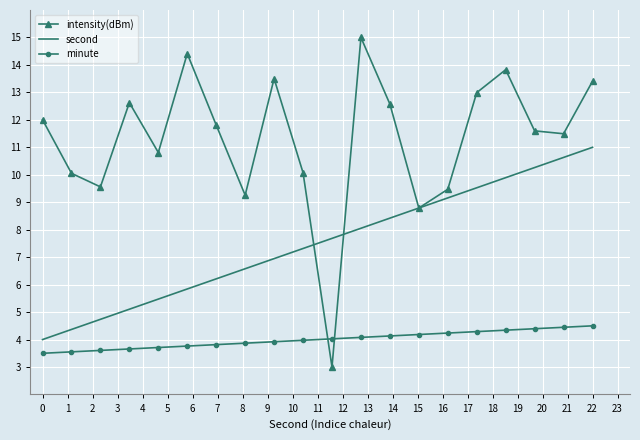

How many distinct data groups are displayed?

3